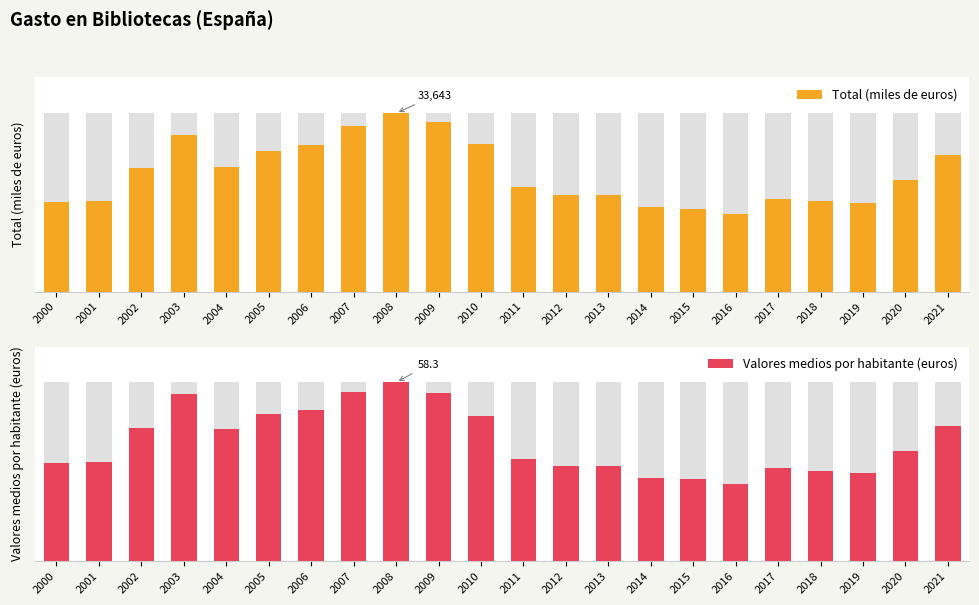

What is the highest value of the Valores medios por habitante (euros) series?

100.0